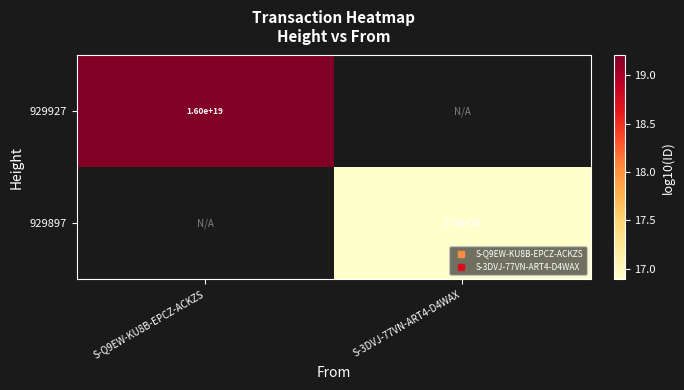

True or false: 929897 has a value of 25.9 at S-3DVJ-77VN-ART4-D4WAX.

False